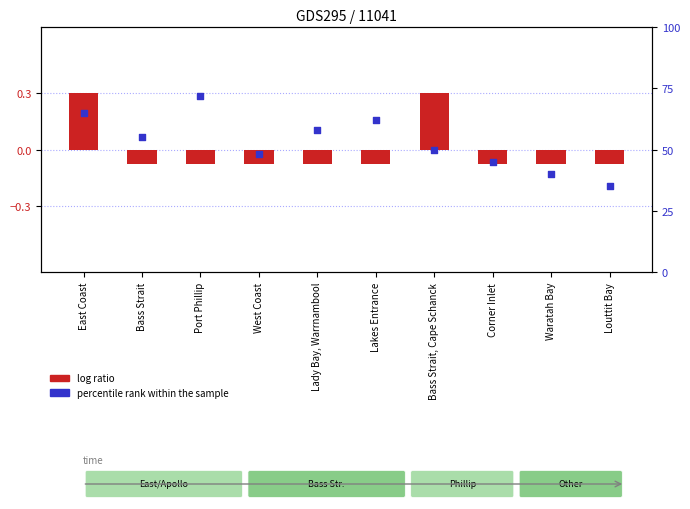

Which series reaches the maximum Y coordinate?

percentile rank within the sample